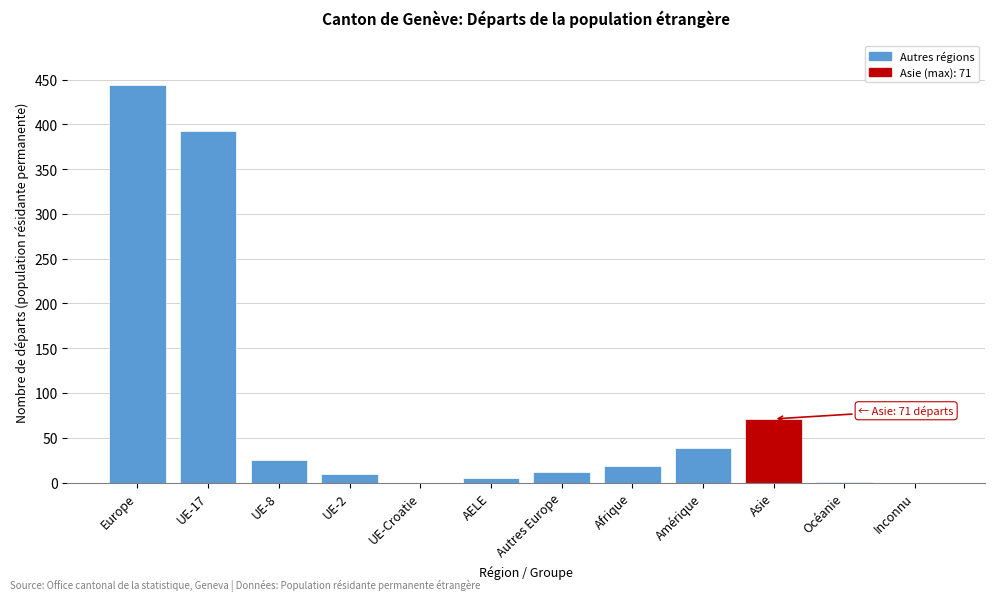

Which label corresponds to the largest value in the chart?

Europe